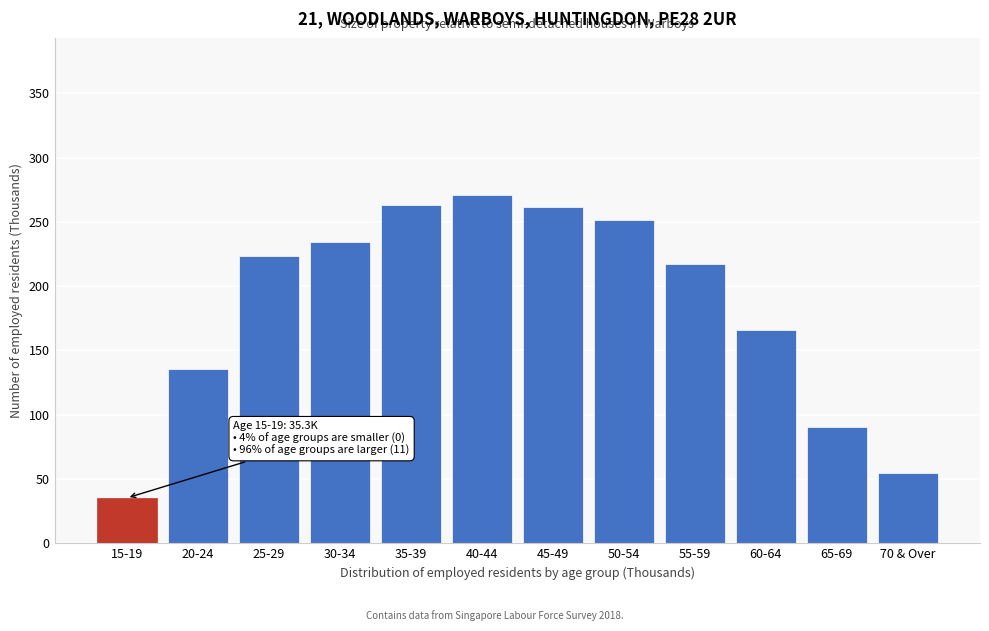

True or false: the data shows 65.5 at 60-64.

False